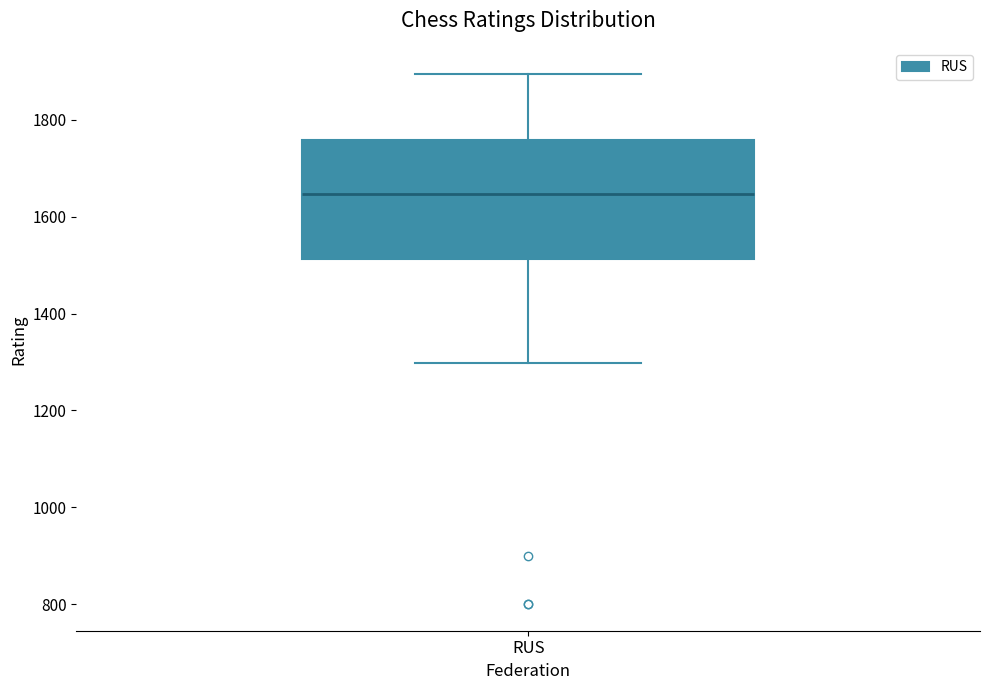

Where is the upper edge of the box for RUS on the y-axis? The values are not printed on the chart, so give them approximately, as read against the axis.

1760